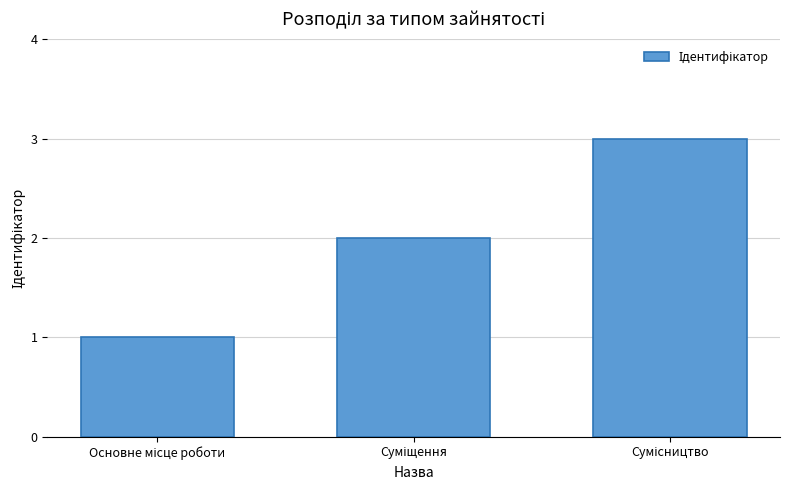

What is the maximum value shown in the chart?

3